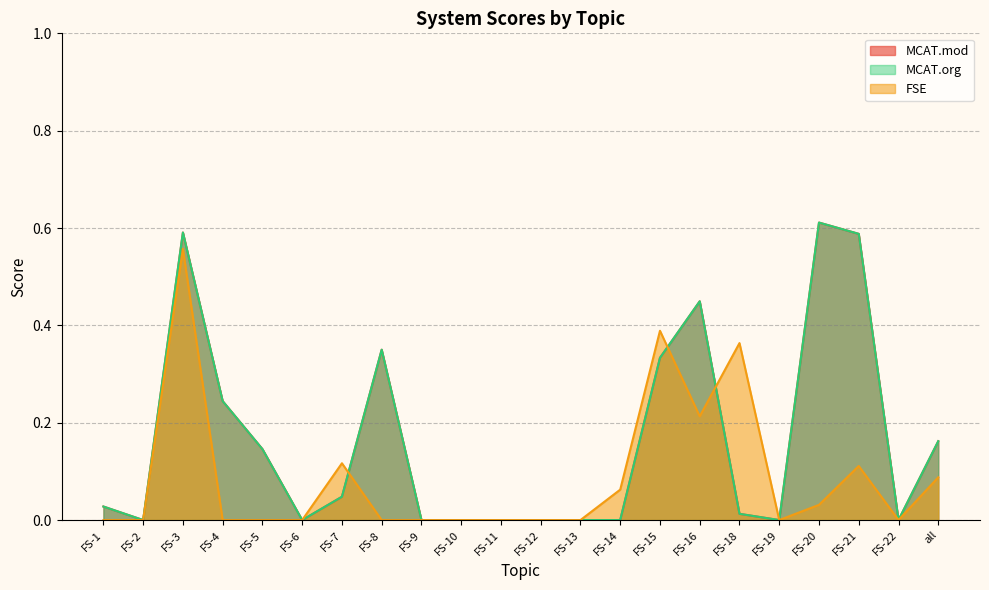

How many data points does each series have?

22